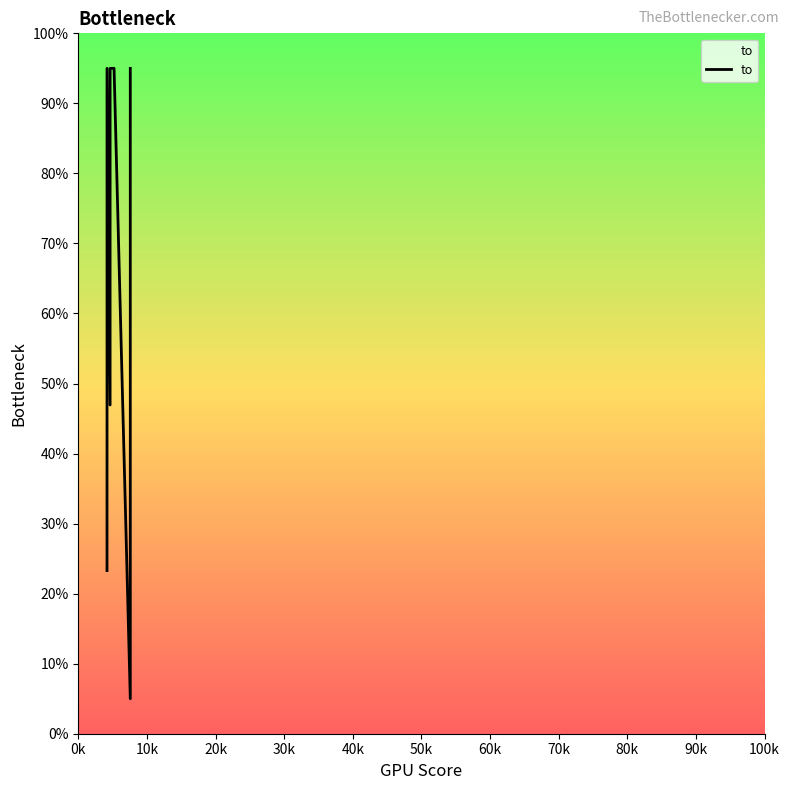

The value at 70k is 31.0. True or false?

False